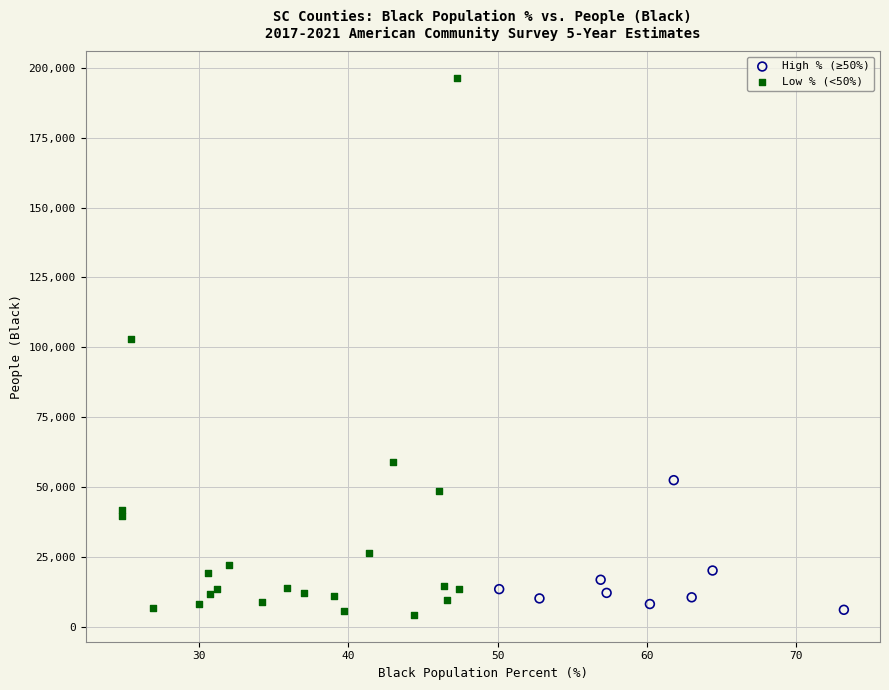

Which series contains the highest Y value?

Low % (<50%)